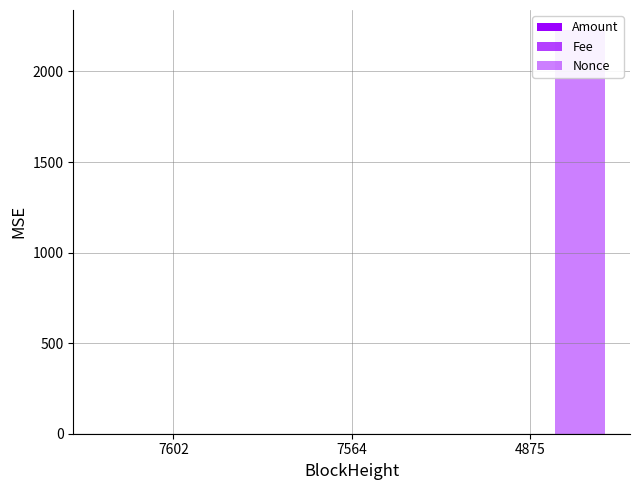

Rank the series by their maximum value, from lowest to highest.

Fee, Amount, Nonce